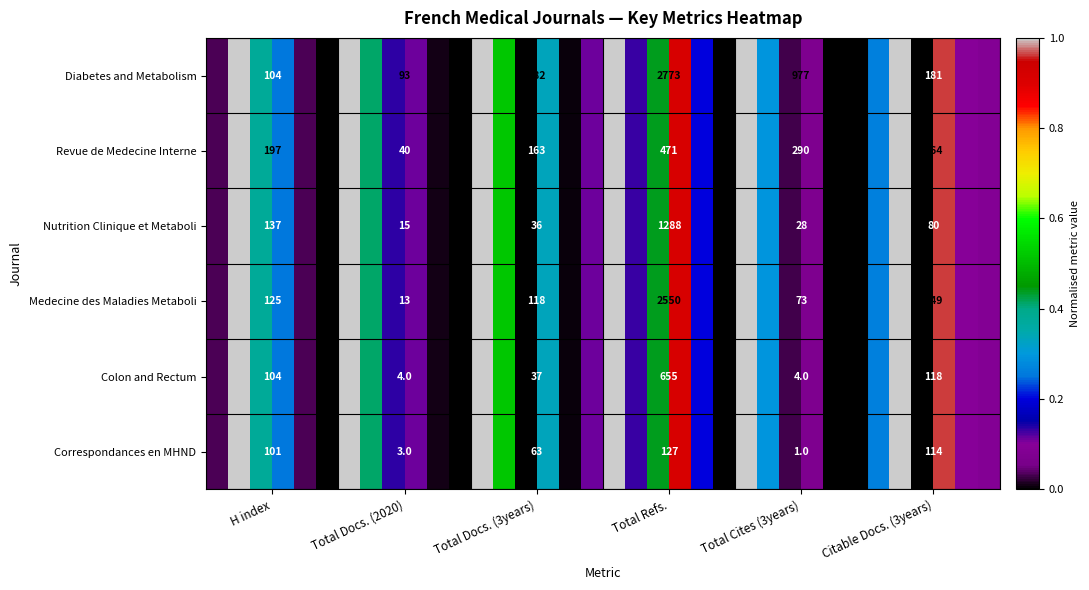

The value of Diabetes and Metabolism at Total Refs. is 2773. True or false?

True